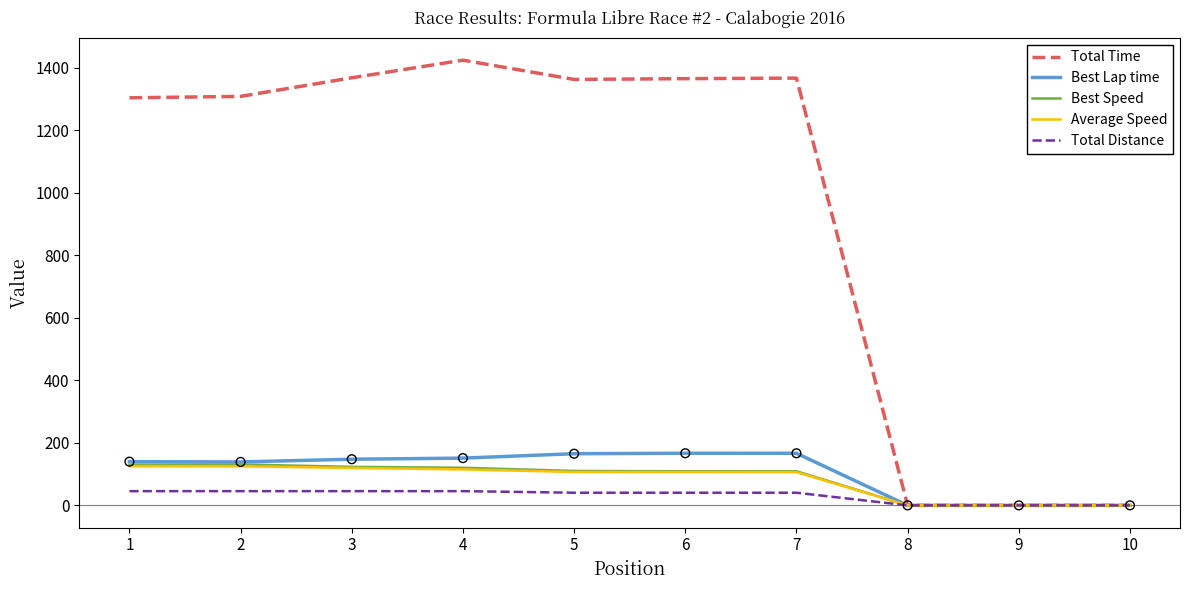

What are all the series names shown in the legend?

Total Time, Best Lap time, Best Speed, Average Speed, Total Distance